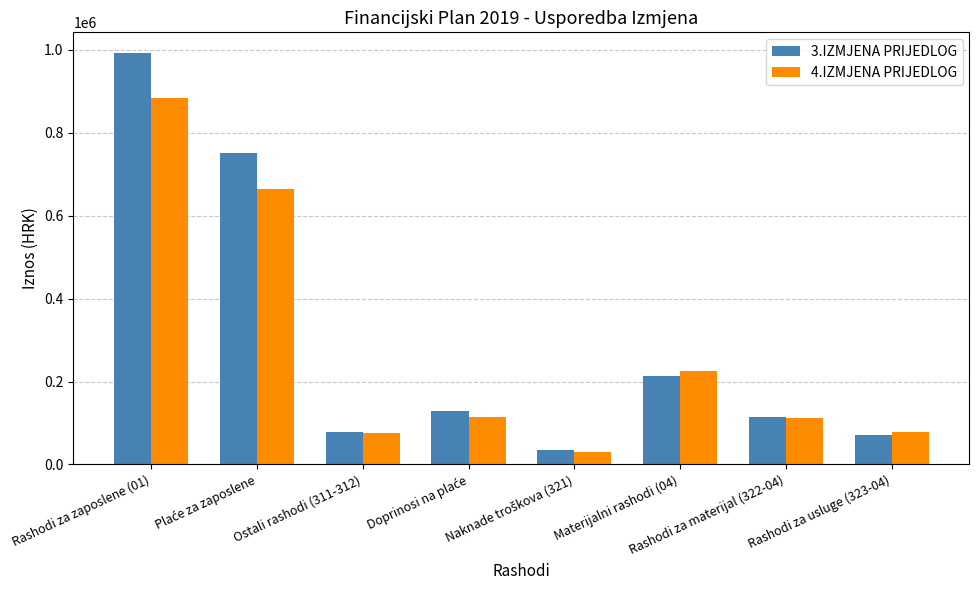

What is the label of the 7th bar from the left?

Rashodi za materijal (322-04)